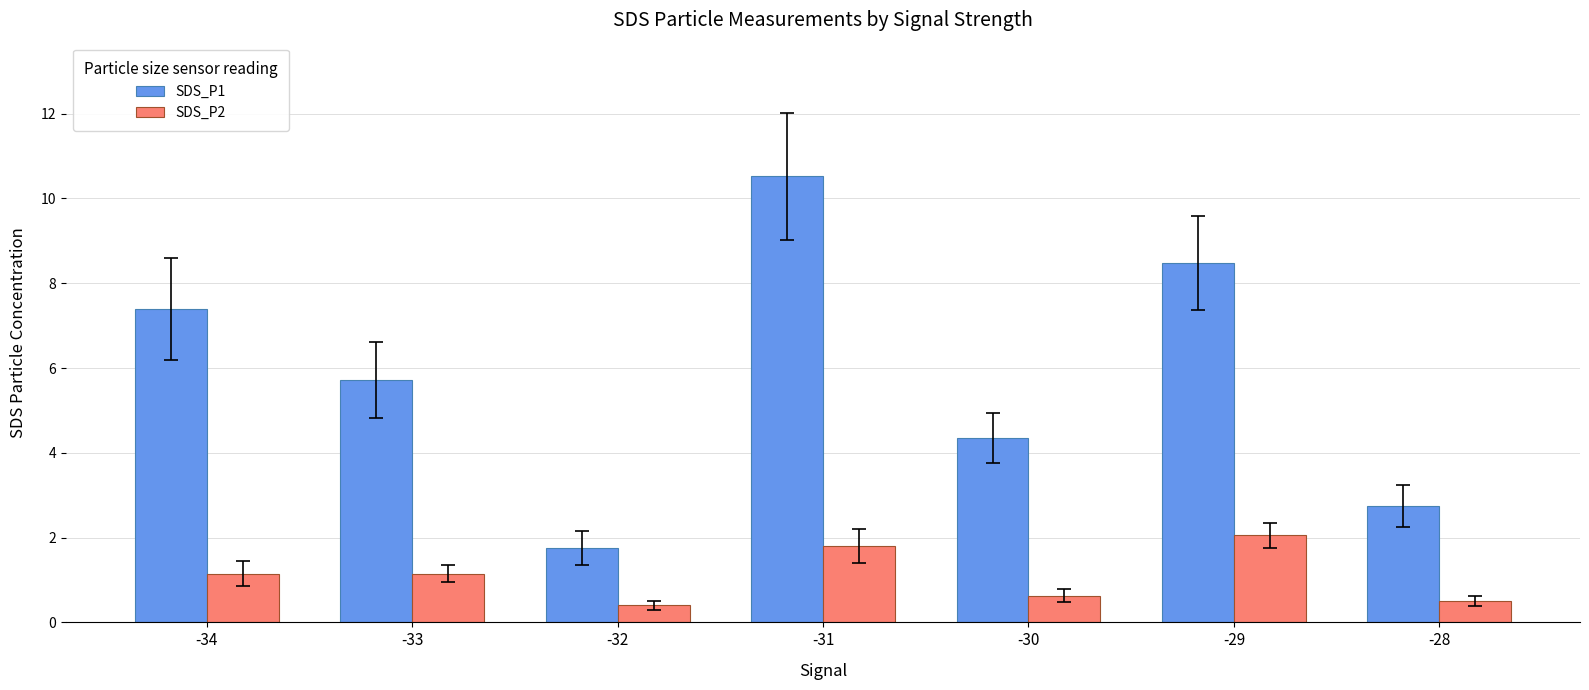

Rank the series by their maximum value, from highest to lowest.

SDS_P1, SDS_P2